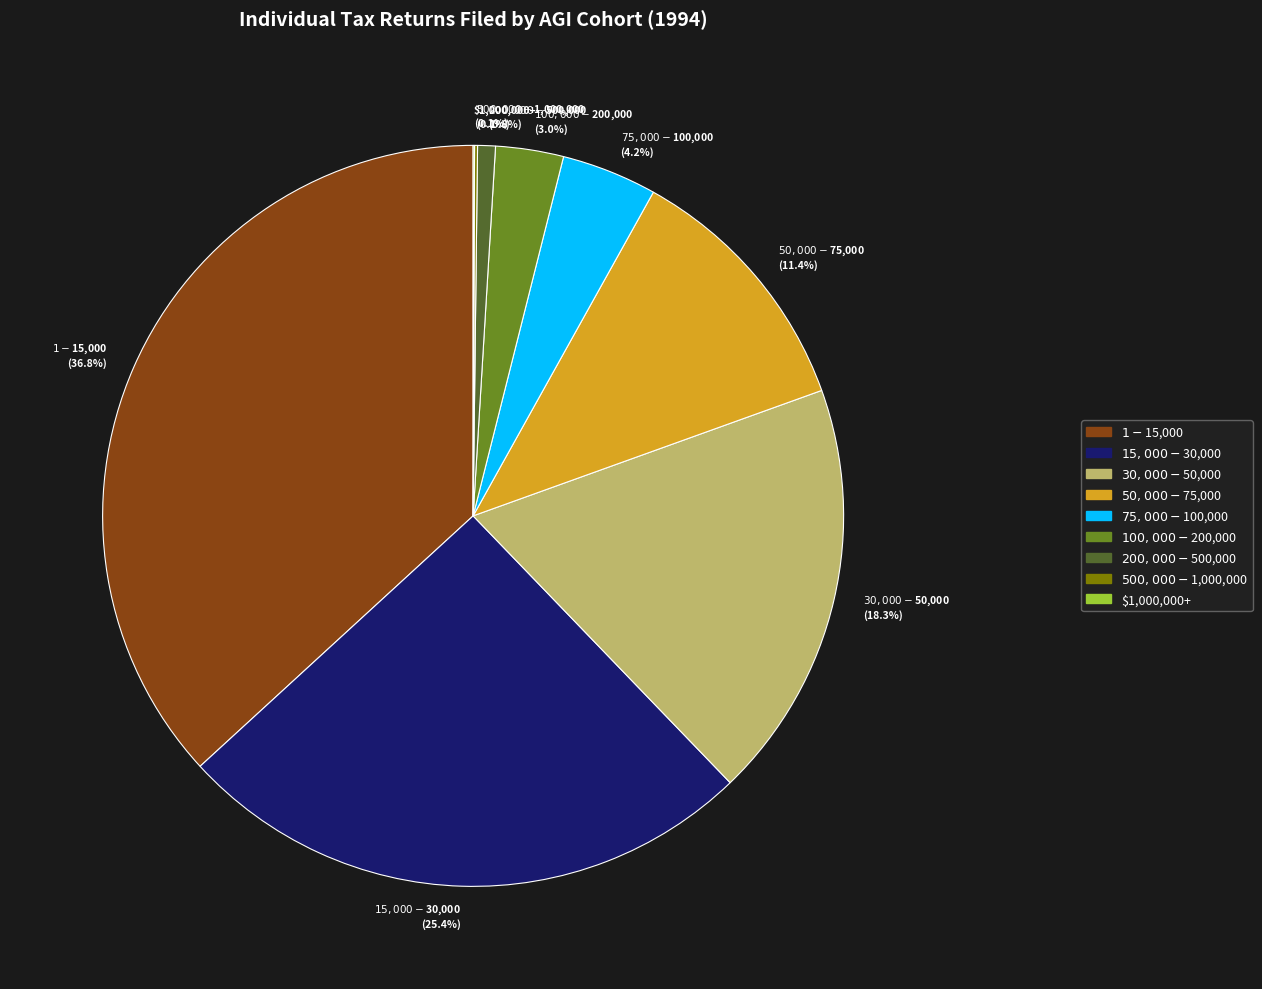

Does any single category account for the majority?

No